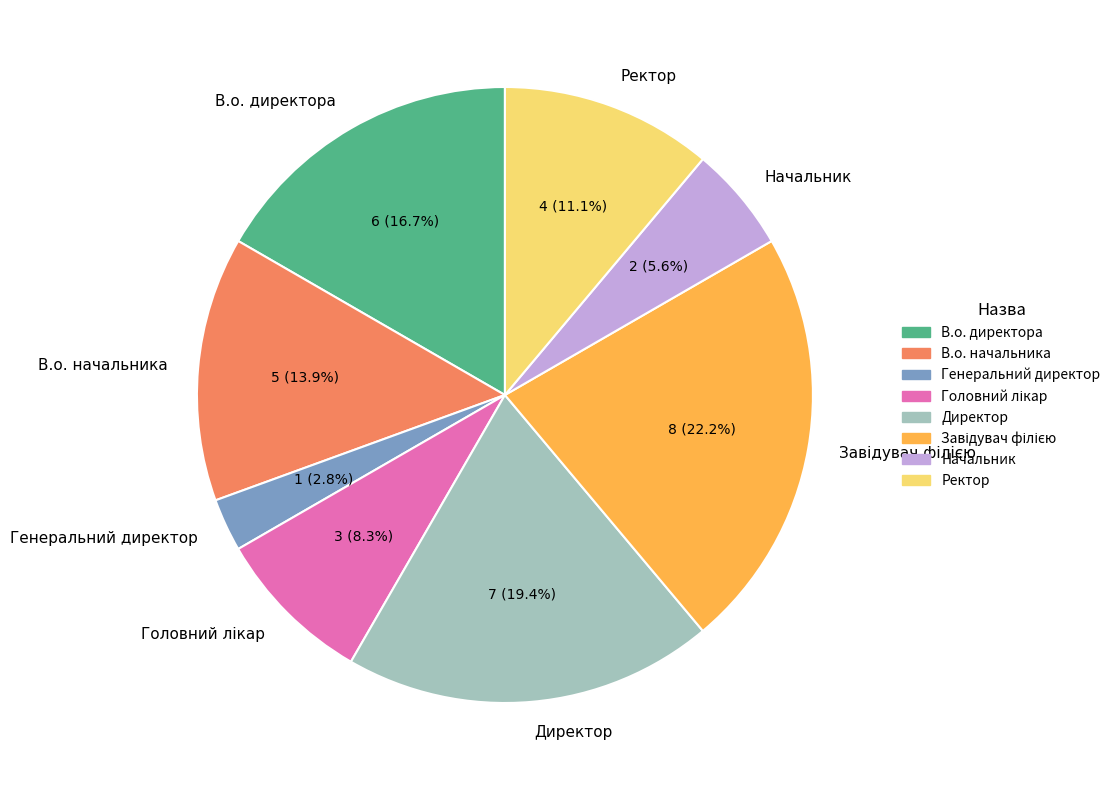

How many segments does this pie chart have?

8